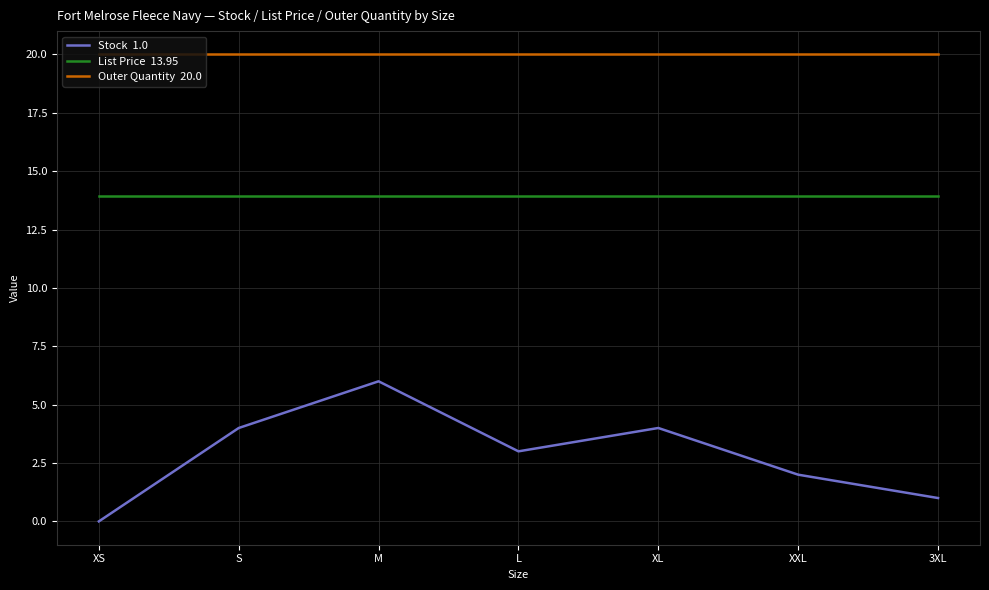

What is the difference between the highest and lowest values at S?

16.0